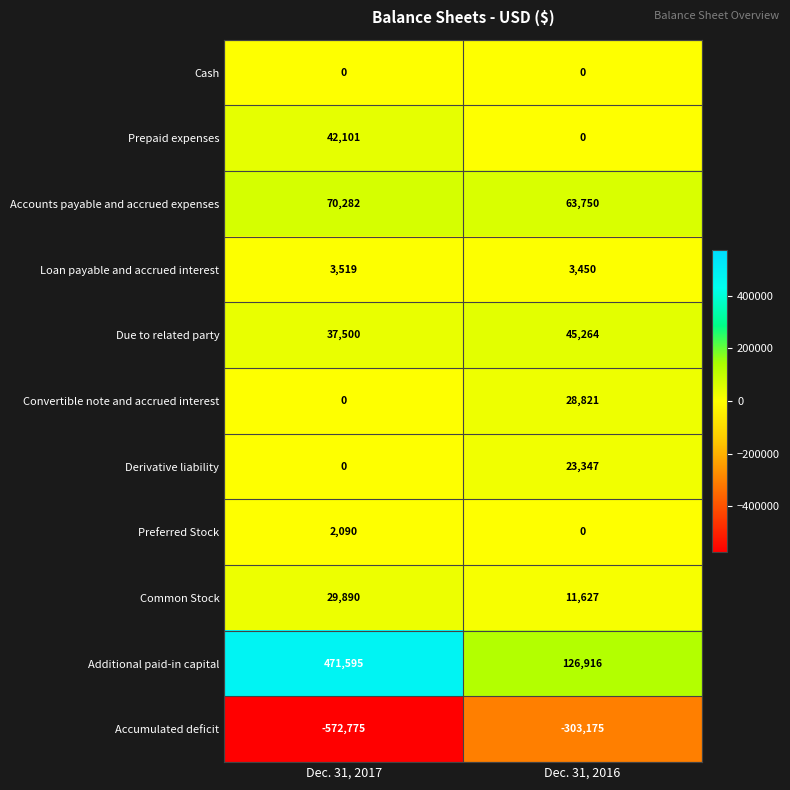

Between Dec. 31, 2017 and Dec. 31, 2016, which series saw the biggest shift?

Additional paid-in capital